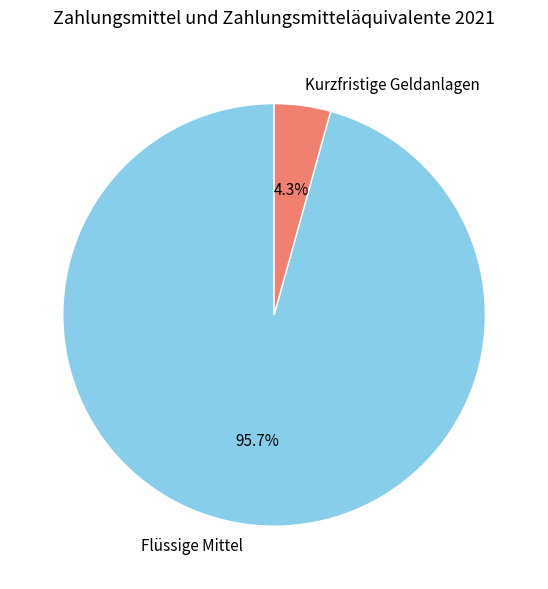

How many segments does this pie chart have?

2